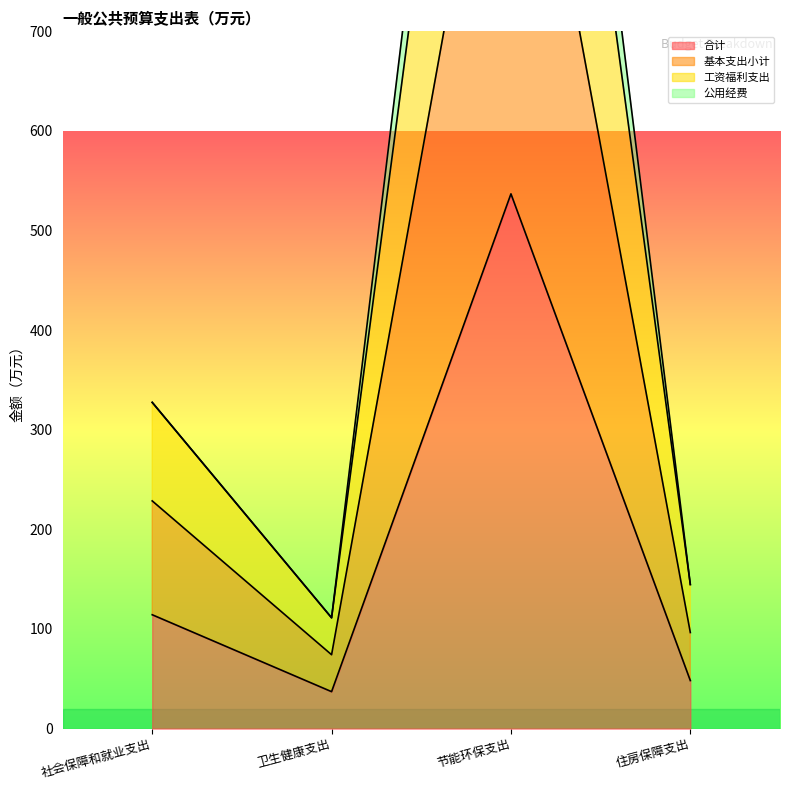

What is the value of the 工资福利支出 point at the 3rd from the left?

1482.9